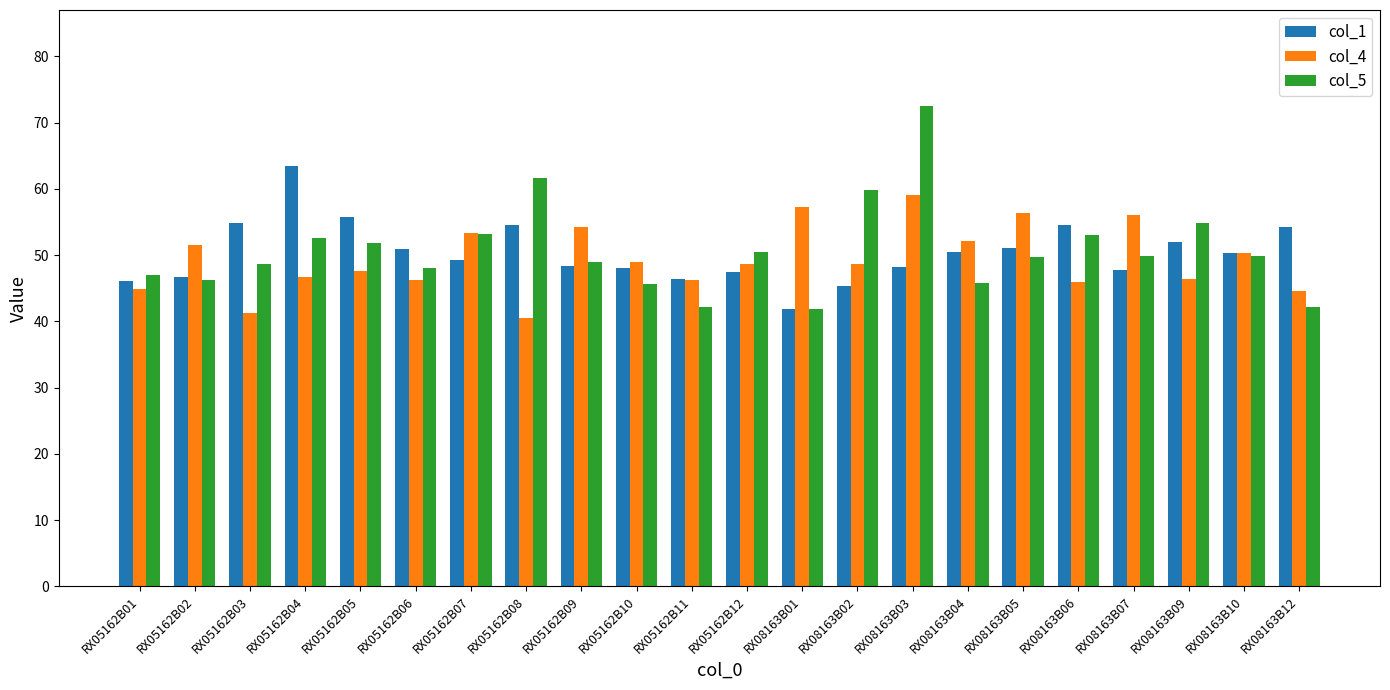

What is the sum of all col_1 values?

1107.4